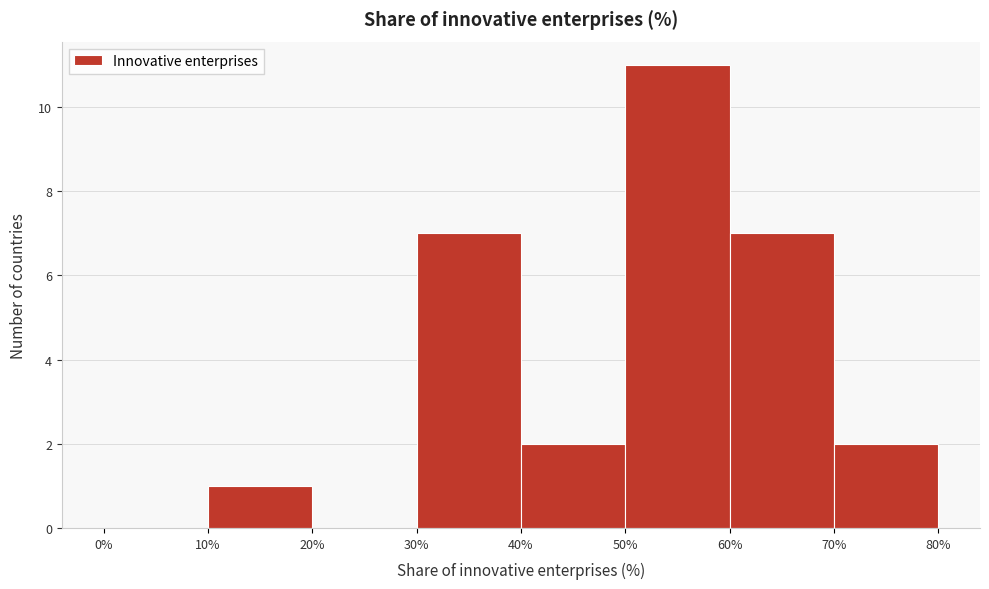

Reading left to right, transcribe this chart: for each bar, give the range it covers on the x-axis and its height. The values are not printed on the chart, so give them approximately, as read against the axis.

0% to 10%: 0
10% to 20%: 1
20% to 30%: 0
30% to 40%: 7
40% to 50%: 2
50% to 60%: 11
60% to 70%: 7
70% to 80%: 2